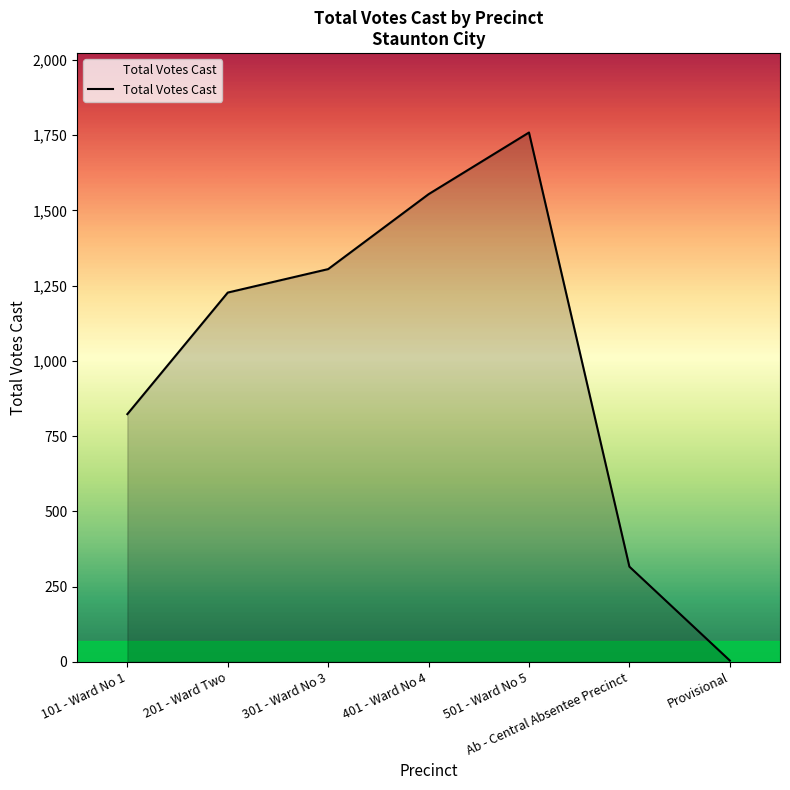

Reading left to right, list all the values displayed in this chart.

823	1227	1305	1554	1759	316	4